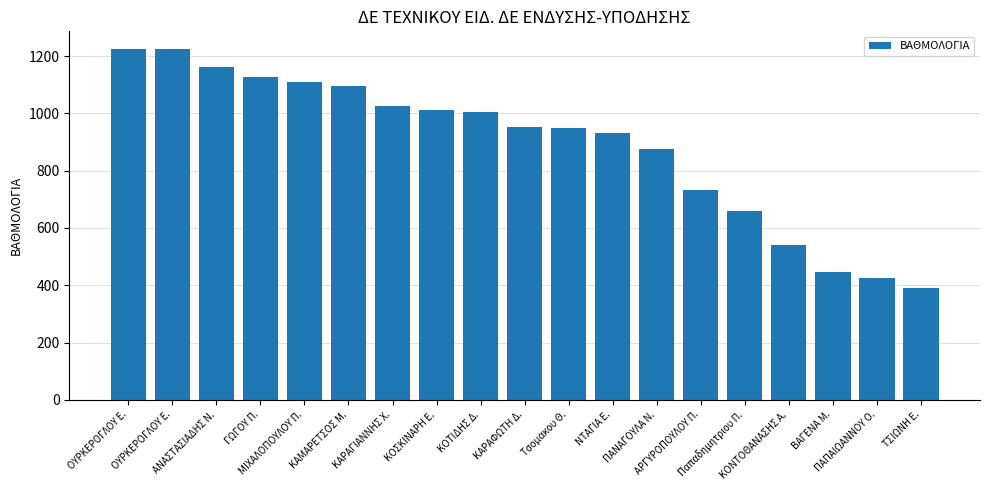

How many categories are shown in the chart?

19